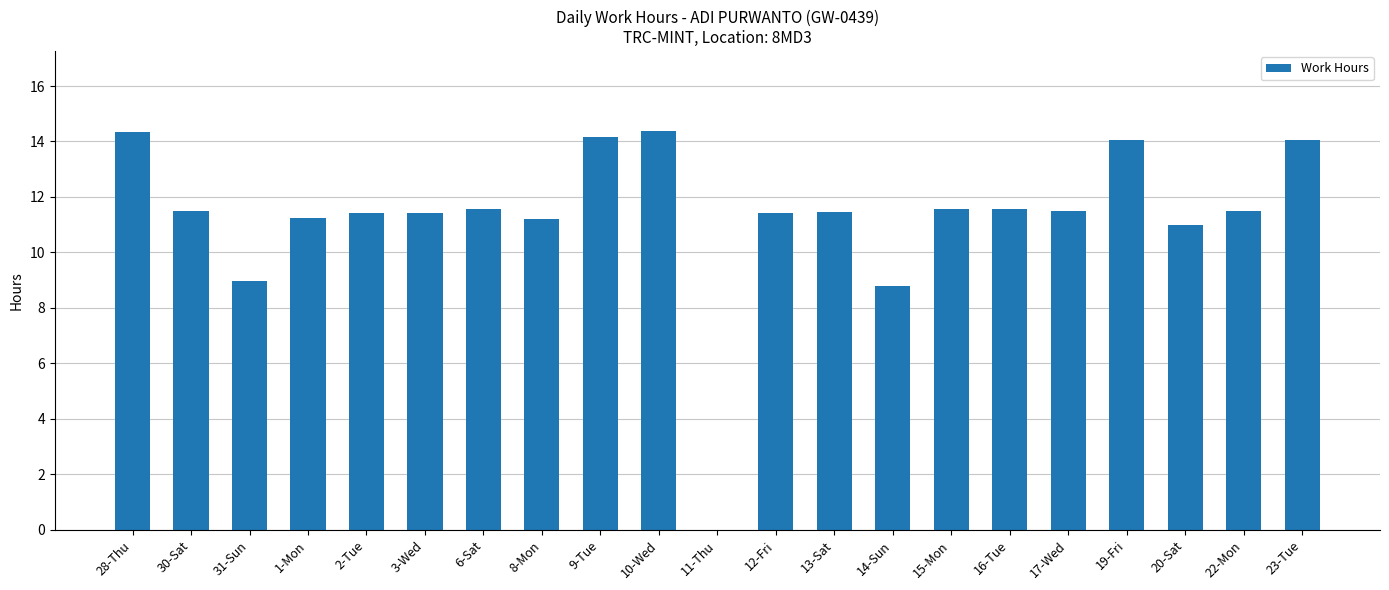

What is the sum of the values at 11-Thu and 17-Wed?

11.5